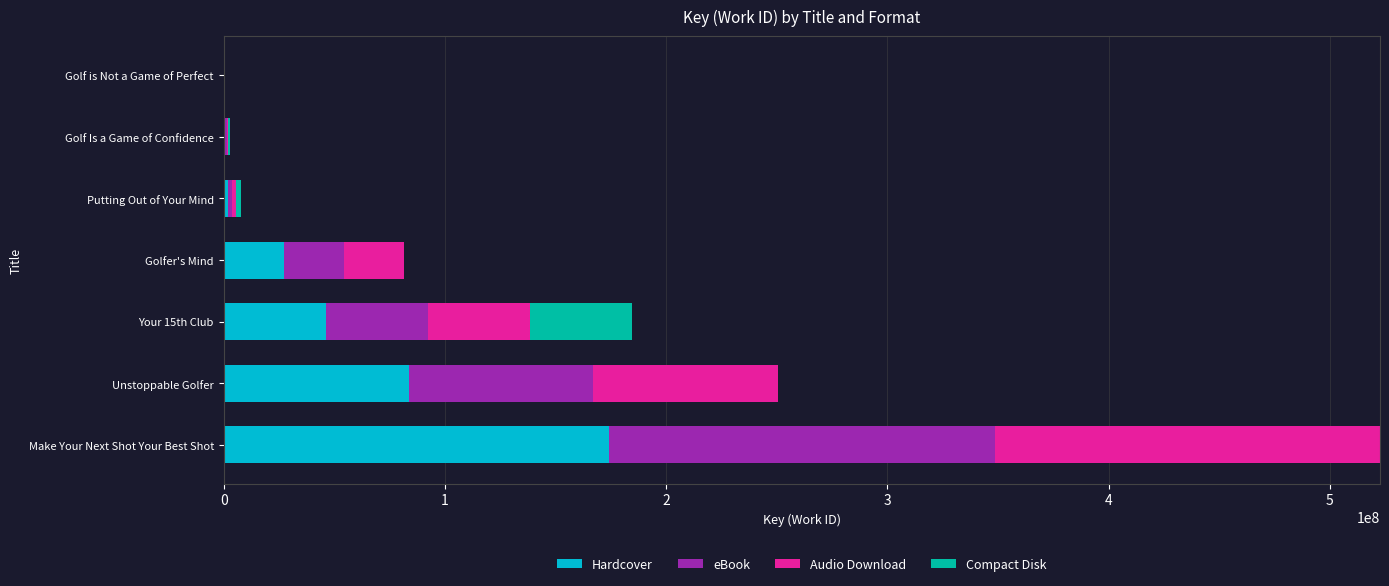

True or false: Hardcover has a value of 83571409 at Unstoppable Golfer.

True